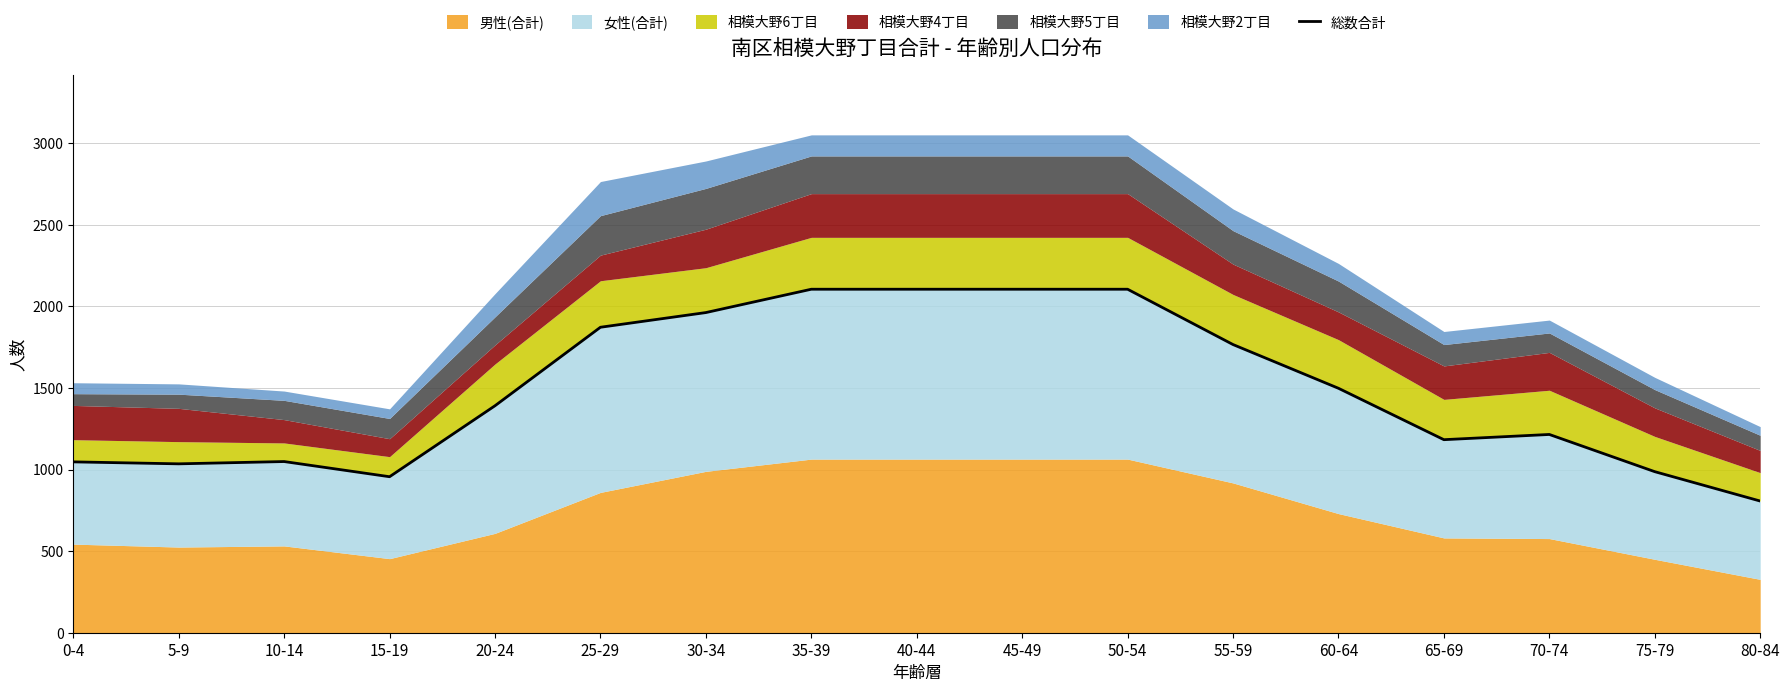

True or false: the data shows 1391 at 20-24.

True